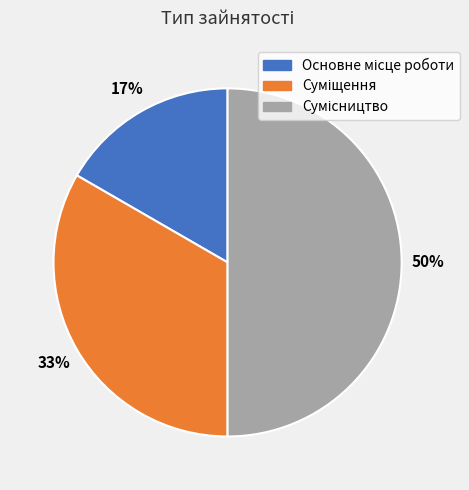

To the nearest percent, what is the difference between the largest and smallest slice percentages?

33%